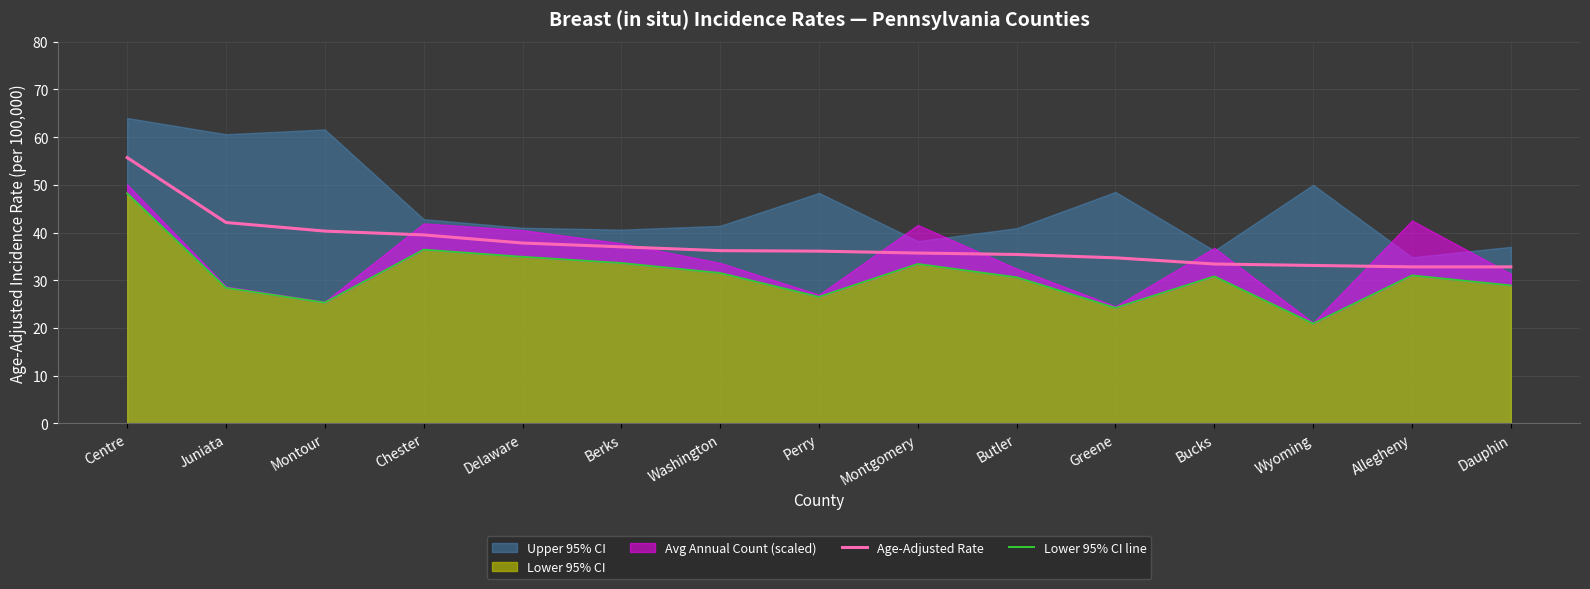

Between Chester and Juniata, which is larger?

Juniata